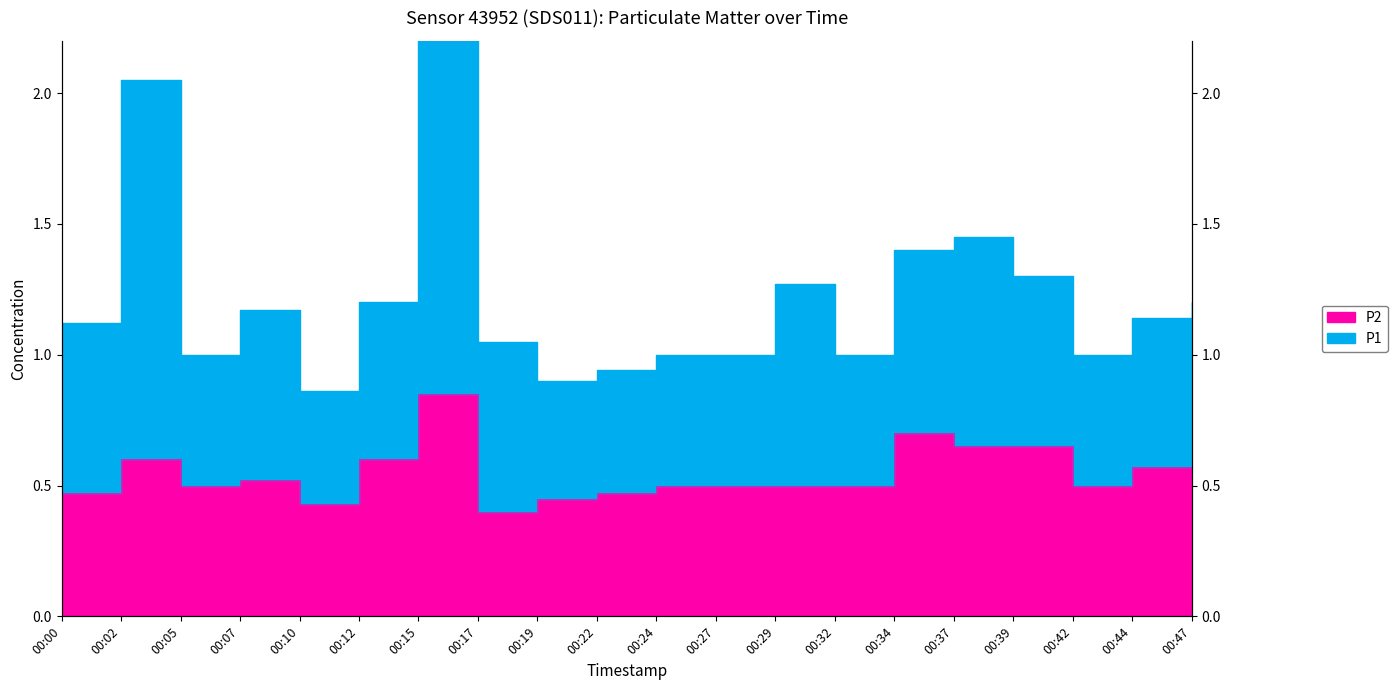

Which label corresponds to the smallest value in the chart?

00:17